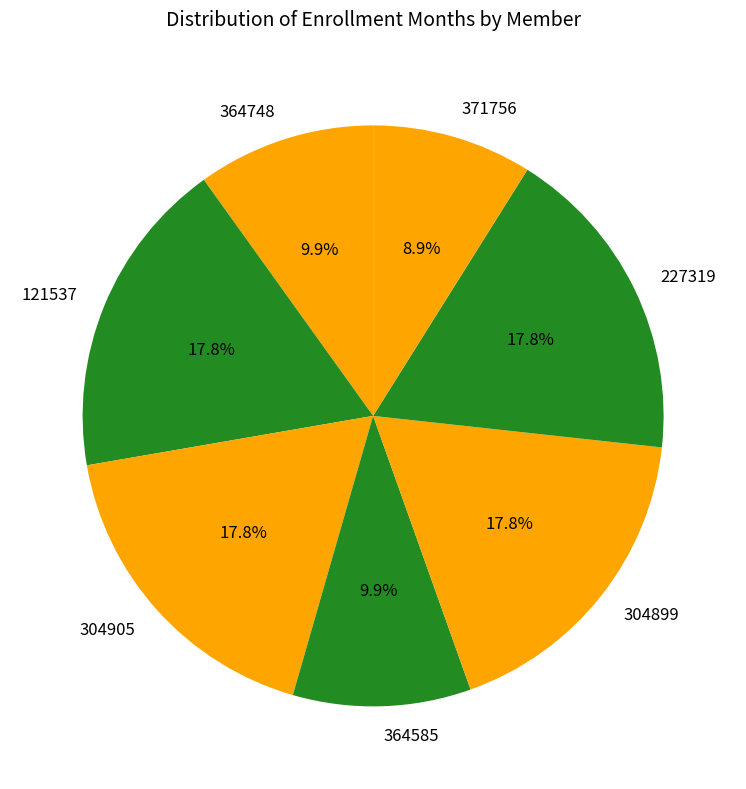

Is it true that 371756 is 19% of the pie?

False